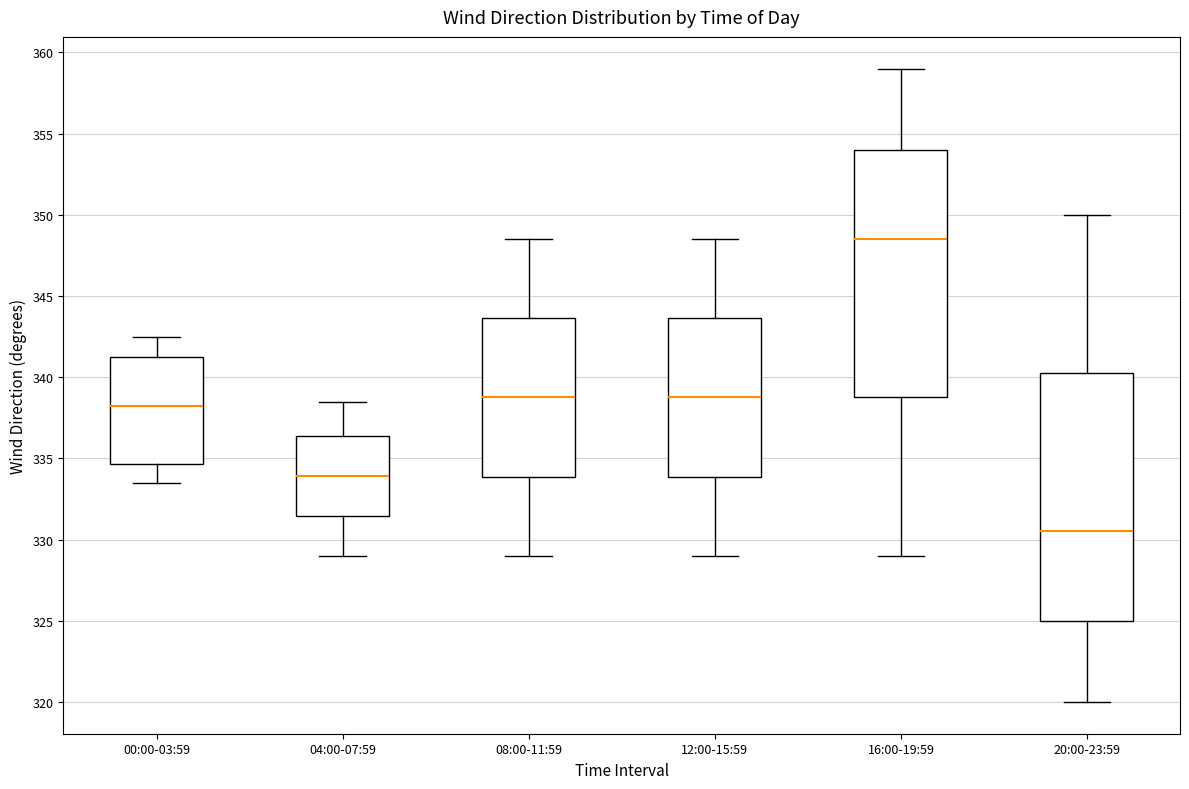

Where does the lower whisker of the box for 00:00-03:59 end on the y-axis? The values are not printed on the chart, so give them approximately, as read against the axis.

333.5